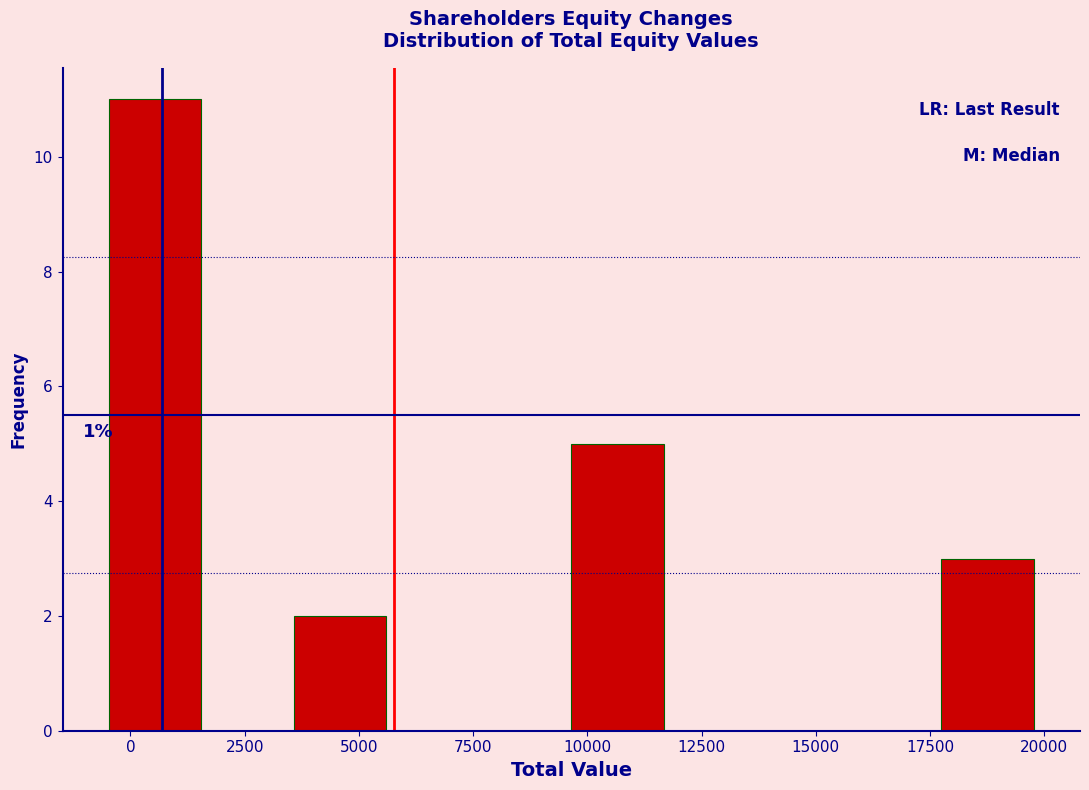

Over which range of the x-axis is the bar tallest?

-500 to 1500